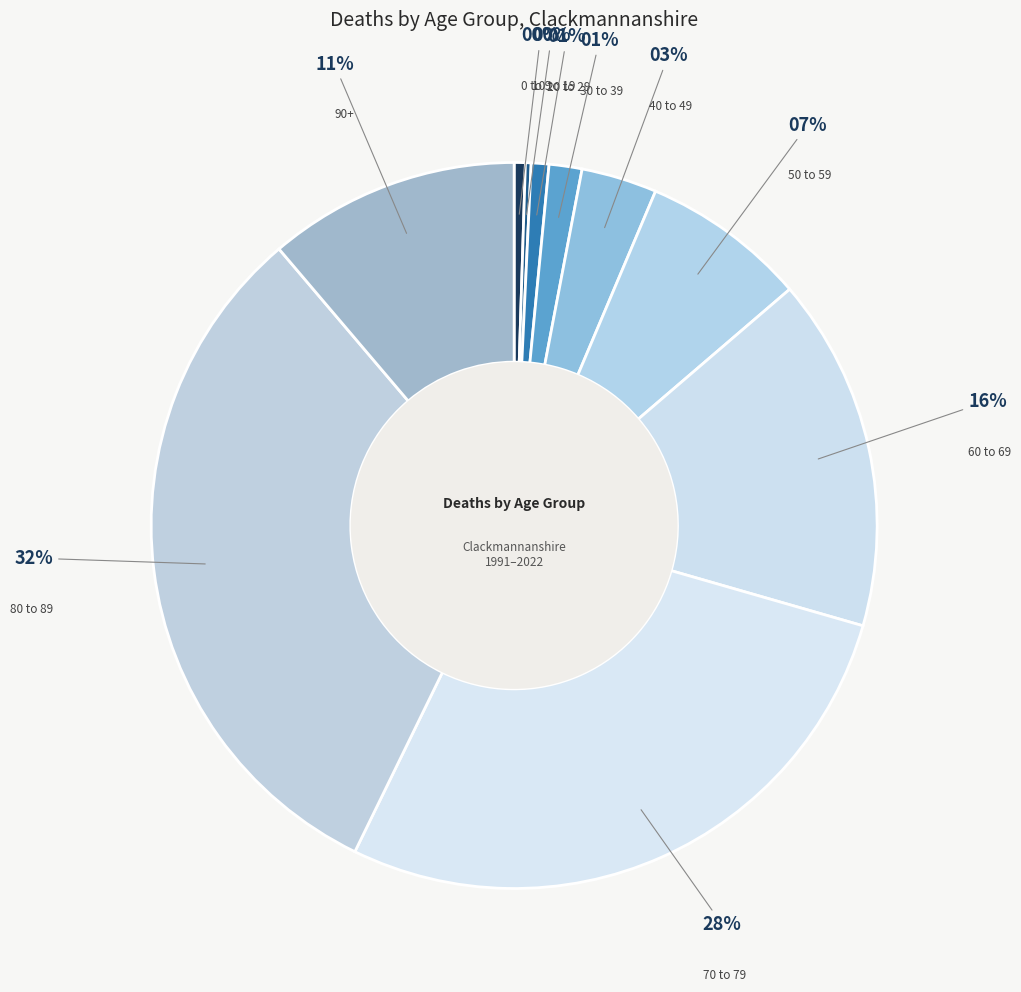

Which slice is the largest?

80 to 89